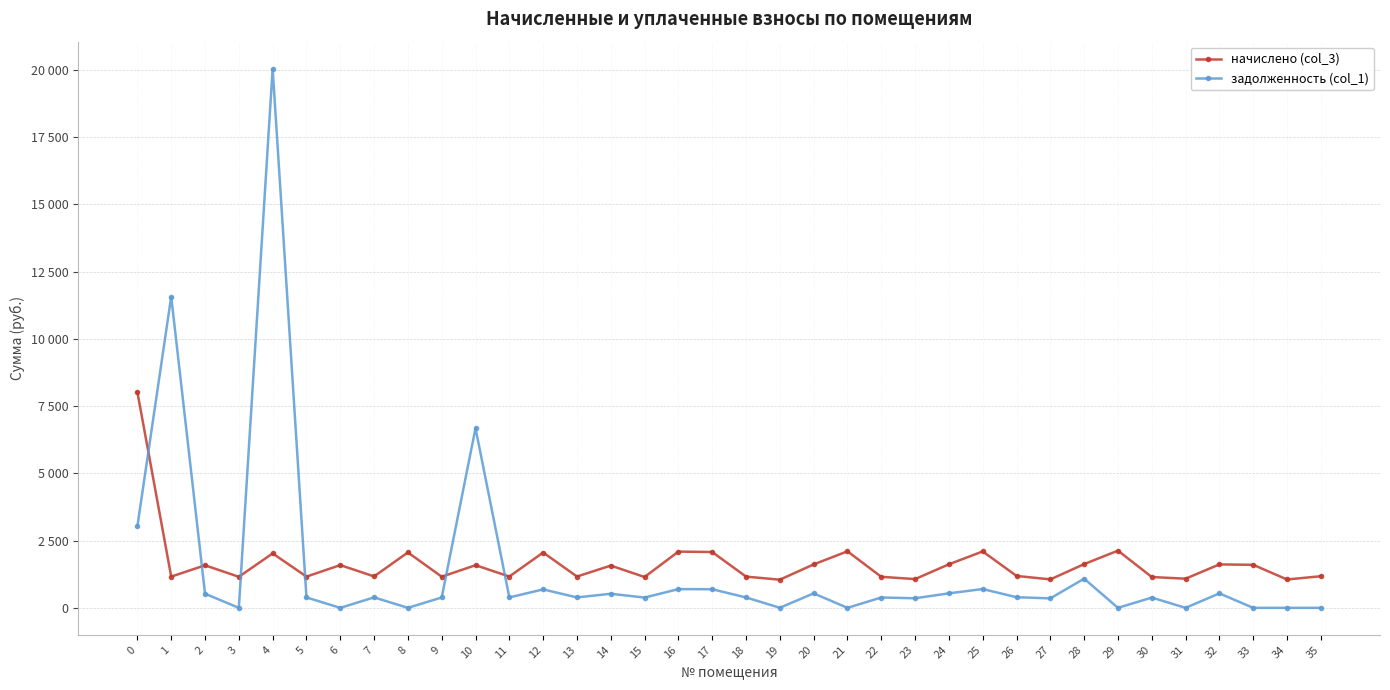

The value of начислено (col_3) at 22 is 1154.0. True or false?

True